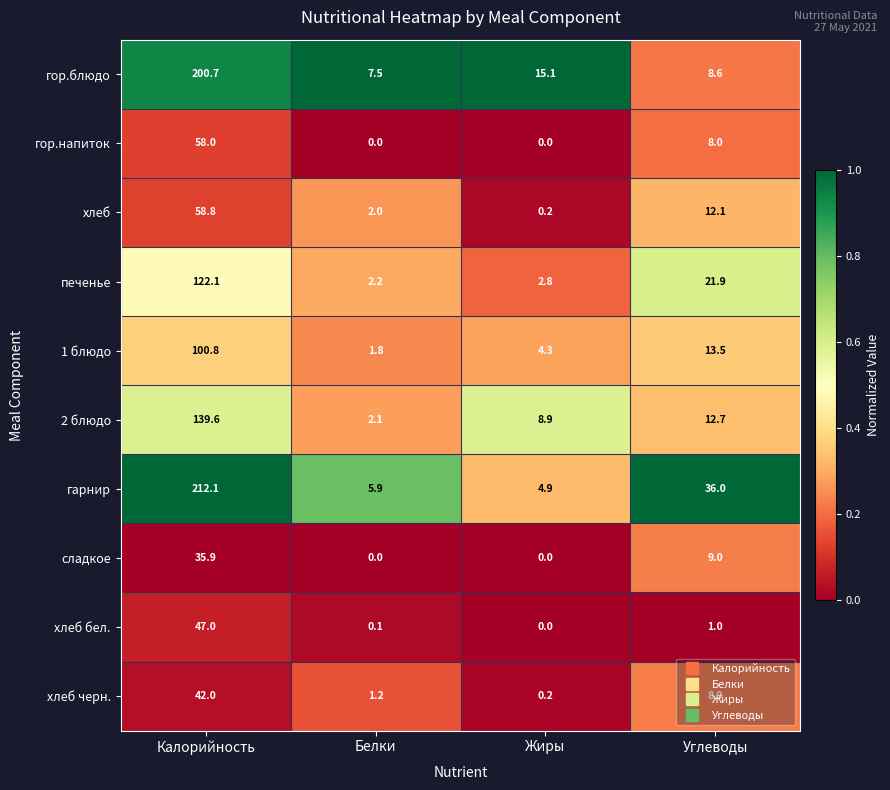

Rank the series at Калорийность from lowest to highest value.

сладкое, хлеб черн., хлеб бел., гор.напиток, хлеб, 1 блюдо, печенье, 2 блюдо, гор.блюдо, гарнир